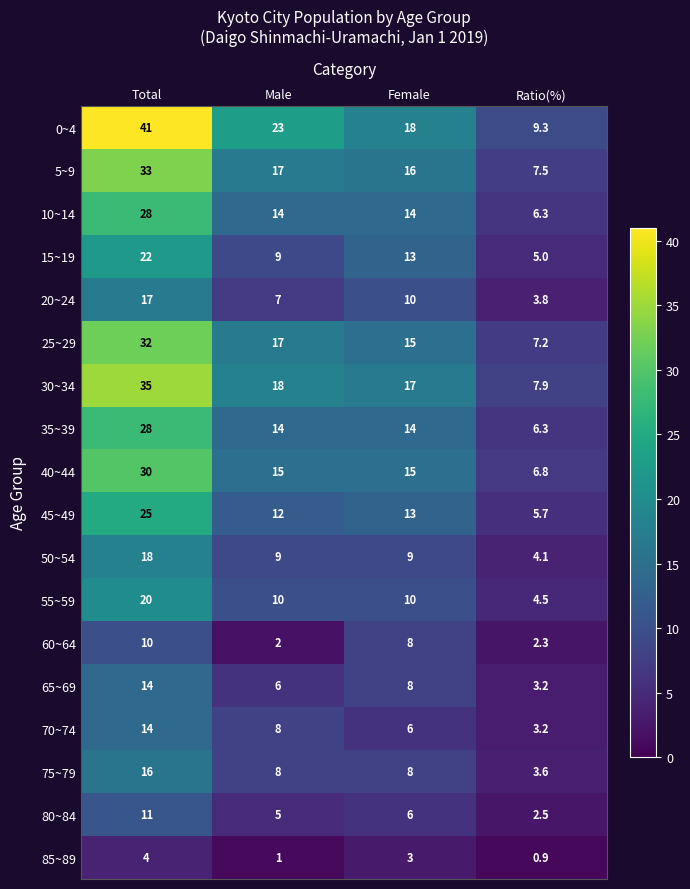

Which series changed the most between Total and Male?

0~4